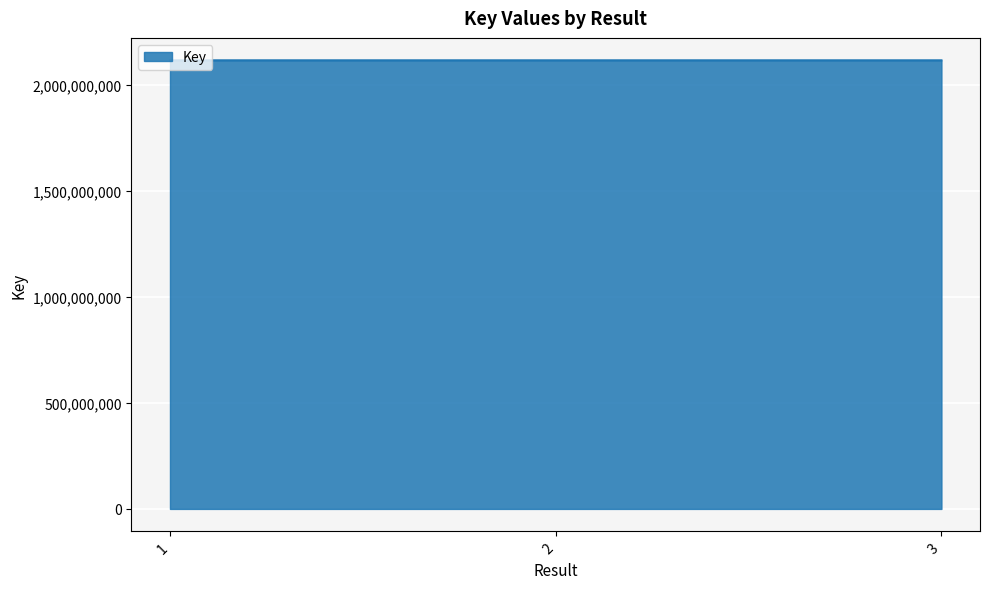

Count the values in the range 2117901035 to 2117903899.

3